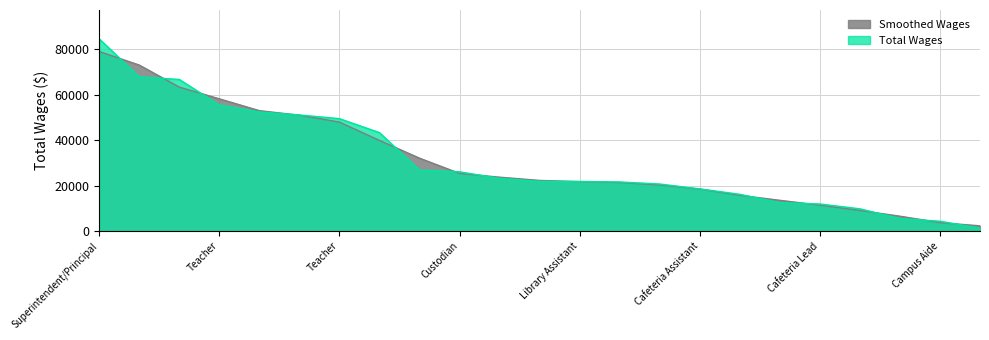

Which label corresponds to the smallest value in the chart?

Crossing Guard